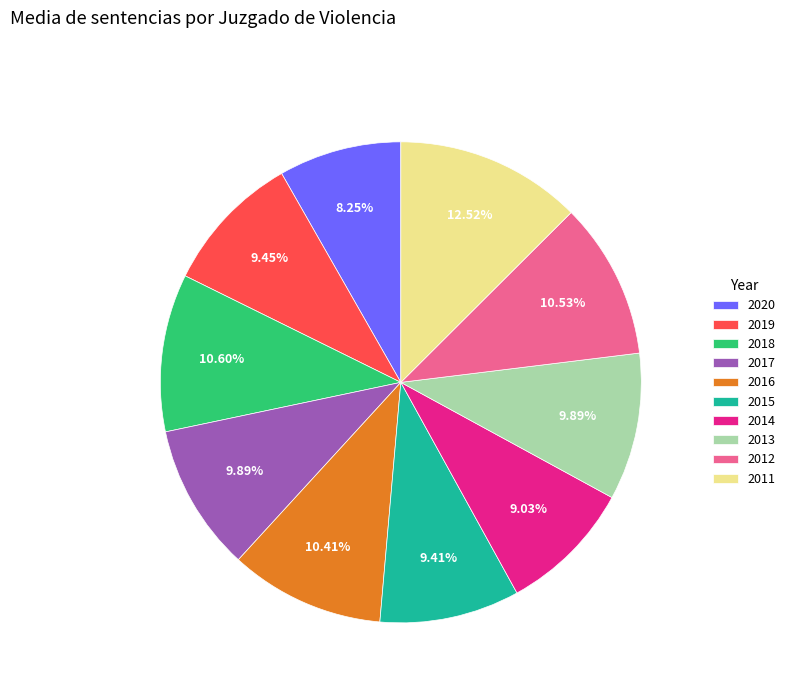

Which slice is the smallest?

2020